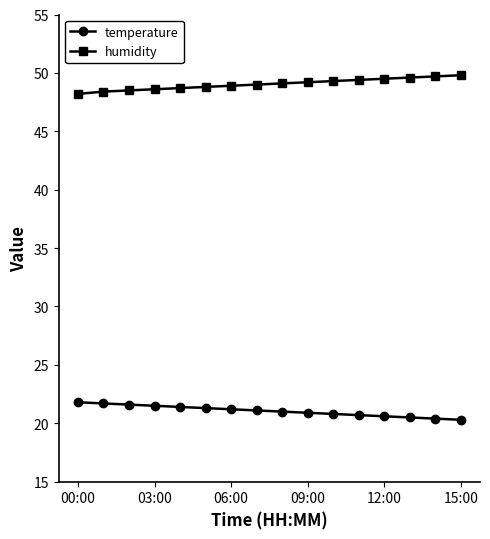

What is the value of the temperature point at the 4th from the left?

21.5